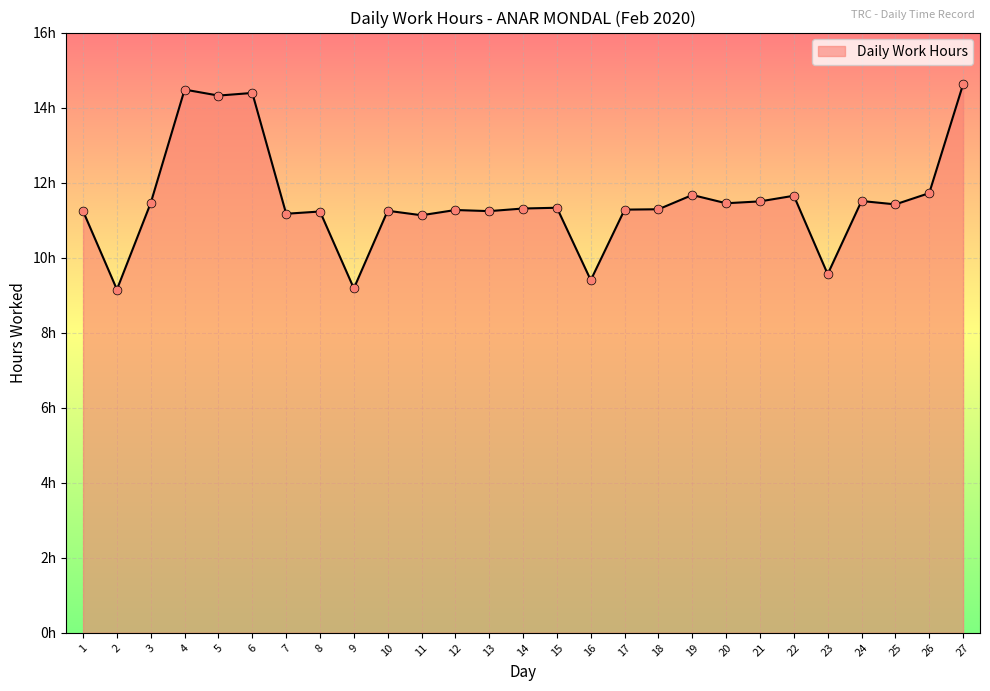

Approximately how many times larger is the value at 4 compared to 2?

1.6